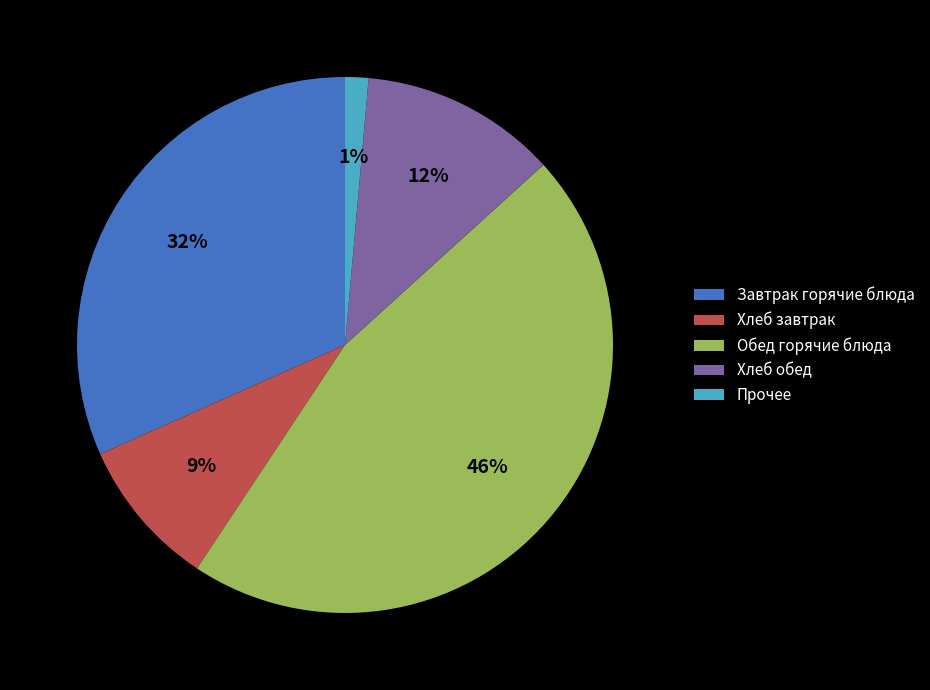

To the nearest percent, what portion does Прочее represent?

1%